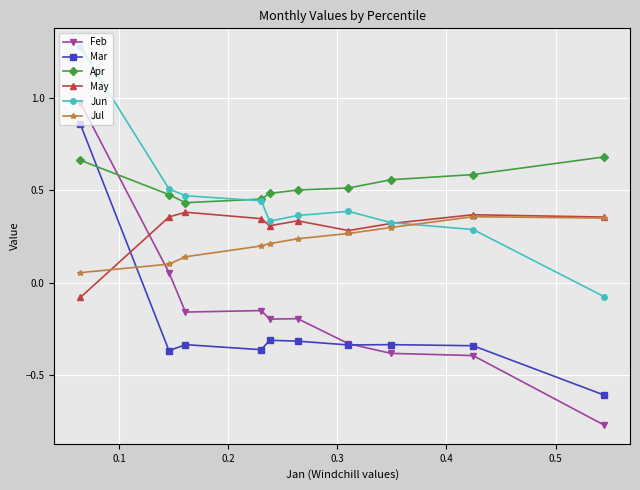

Which series has the largest total across all categories?

Apr